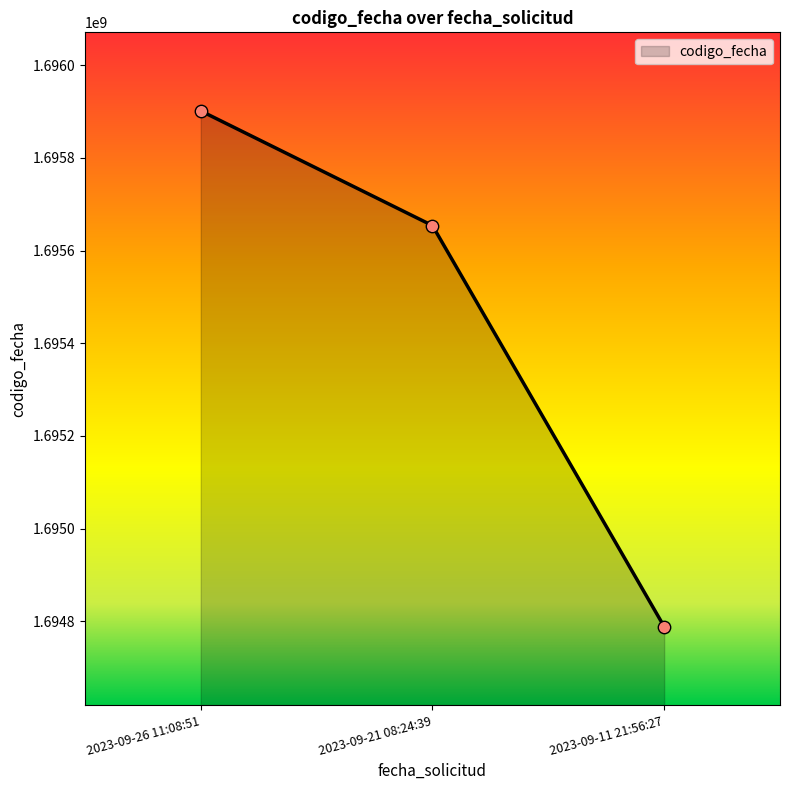

Approximately how many times larger is the value at 2023-09-11 21:56:27 compared to 2023-09-26 11:08:51?

1.0